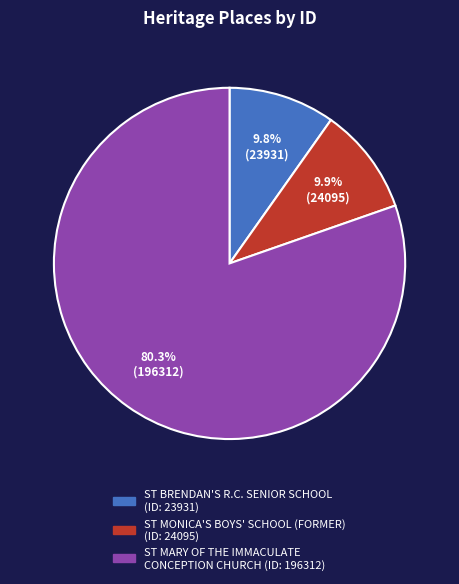

Which slice is the largest?

ST MARY OF THE IMMACULATE CONCEPTION CHURCH (ID: 196312)